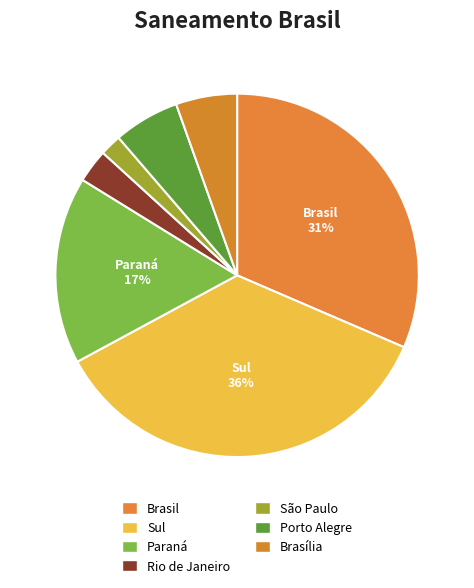

To the nearest percent, what portion does Paraná represent?

17%